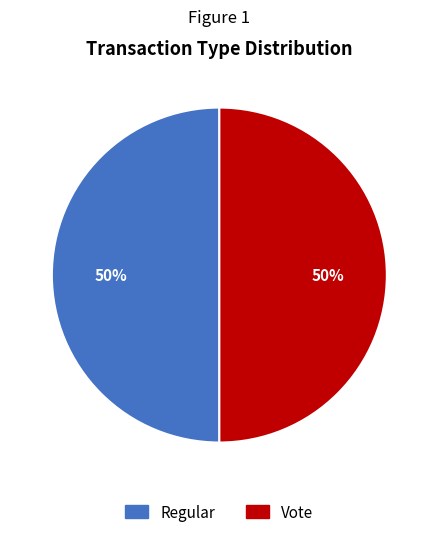

Do Regular and Vote together represent more than half of the pie?

Yes